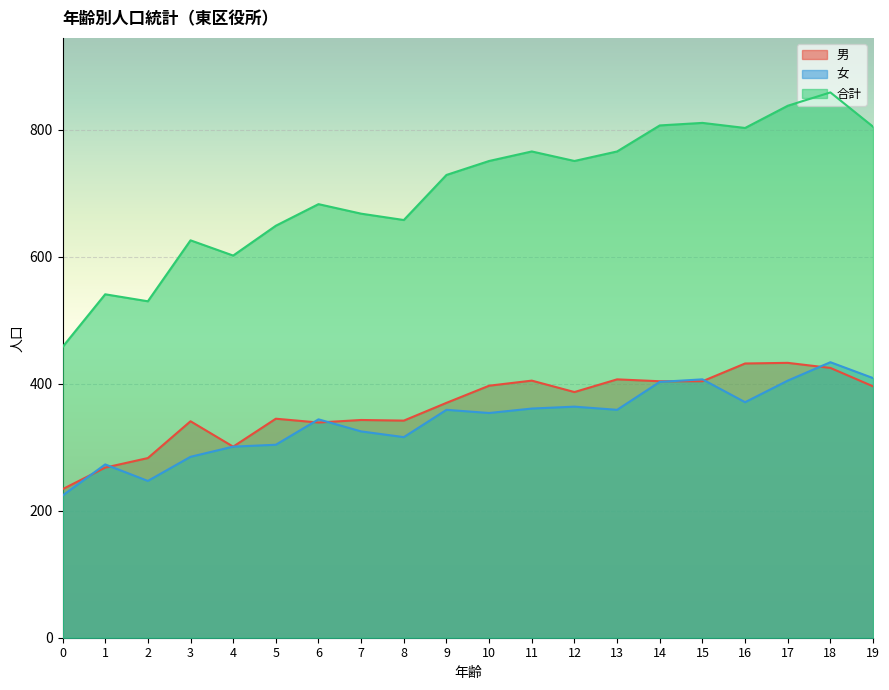

True or false: 合計 has more than 0 interior local peaks.

True